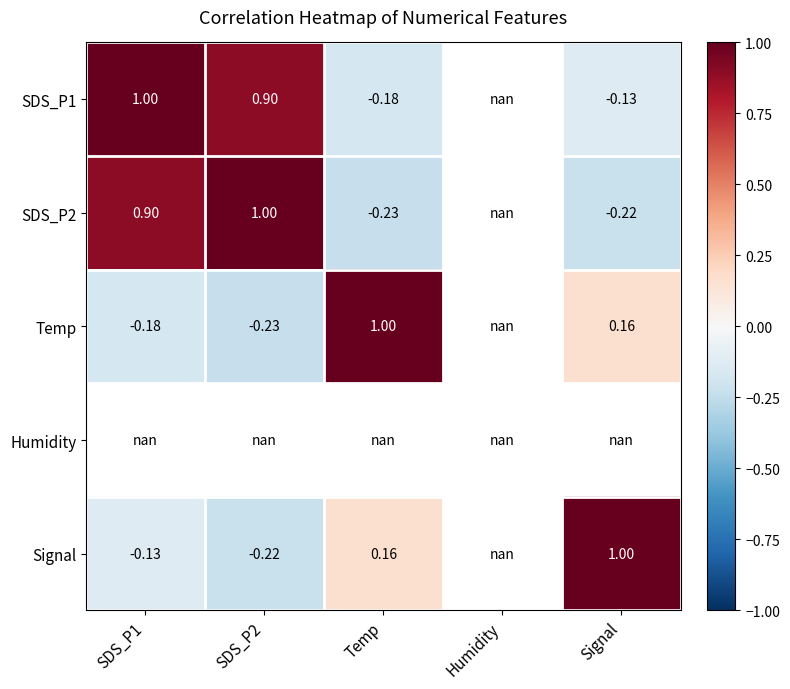

What is the maximum value shown in the chart?

1.0